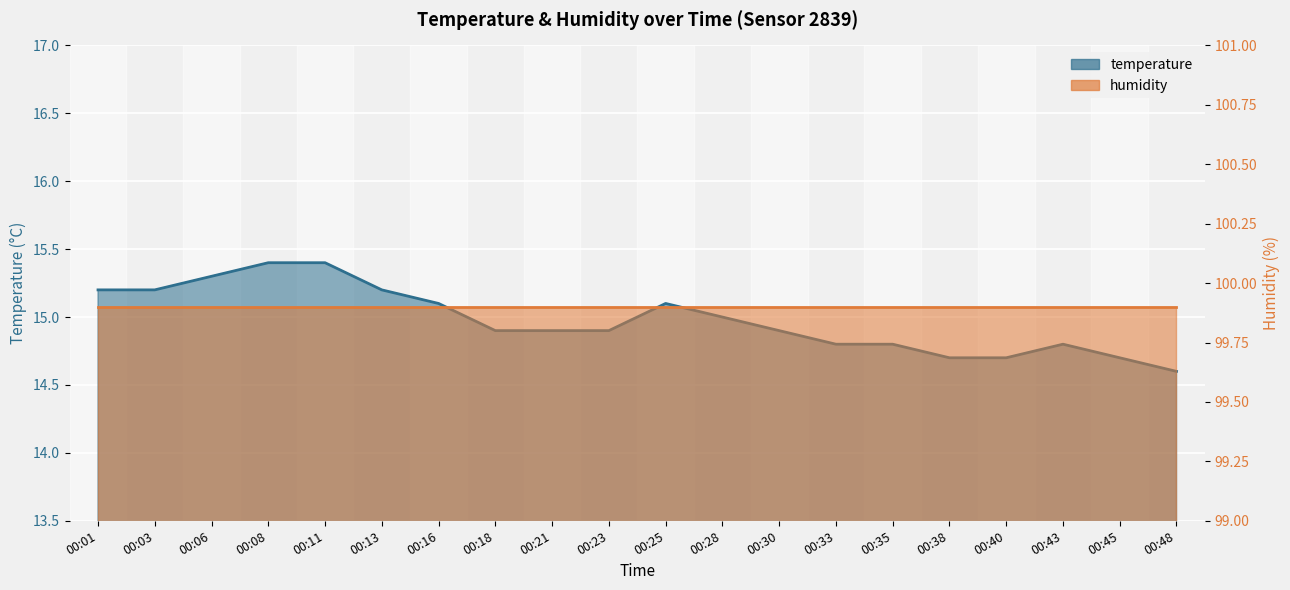

How many points are higher than both their immediate neighbors (excluding endpoints)?

2